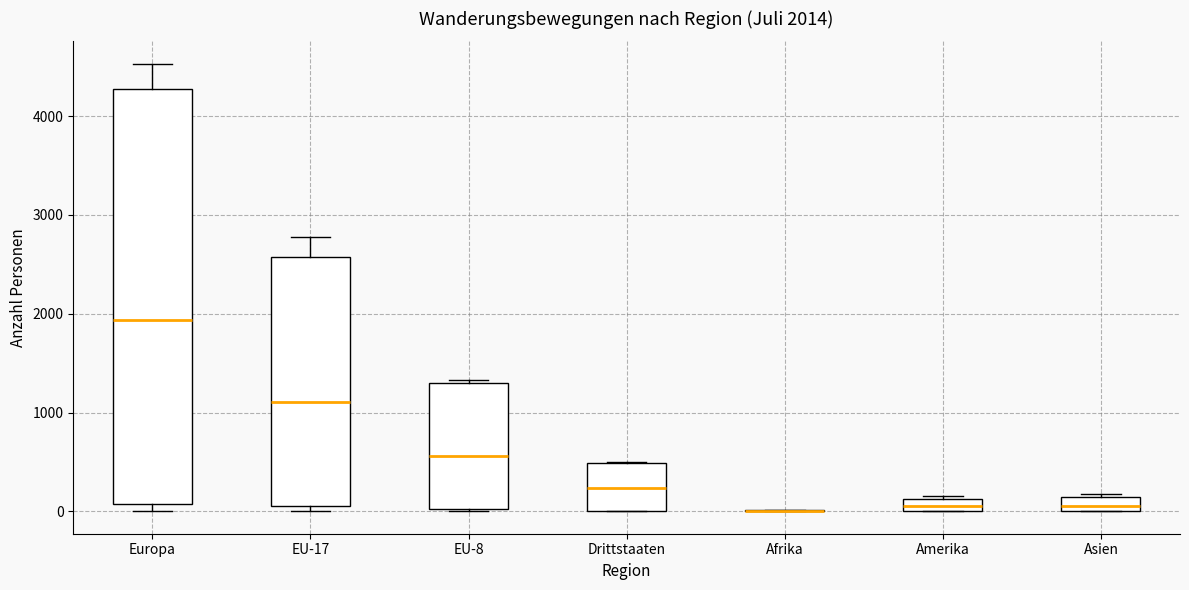

Which box is the tallest, from its lower edge to its upper edge?

Europa